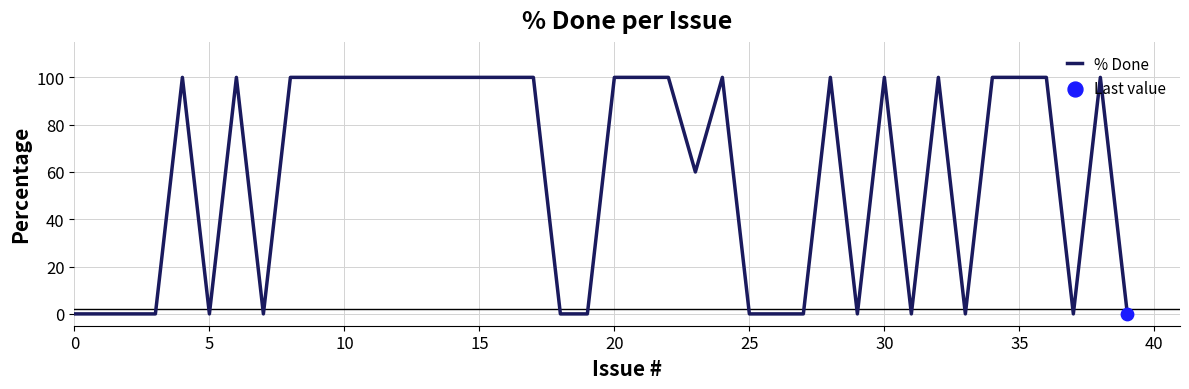

What is the difference between the maximum and minimum values?

100